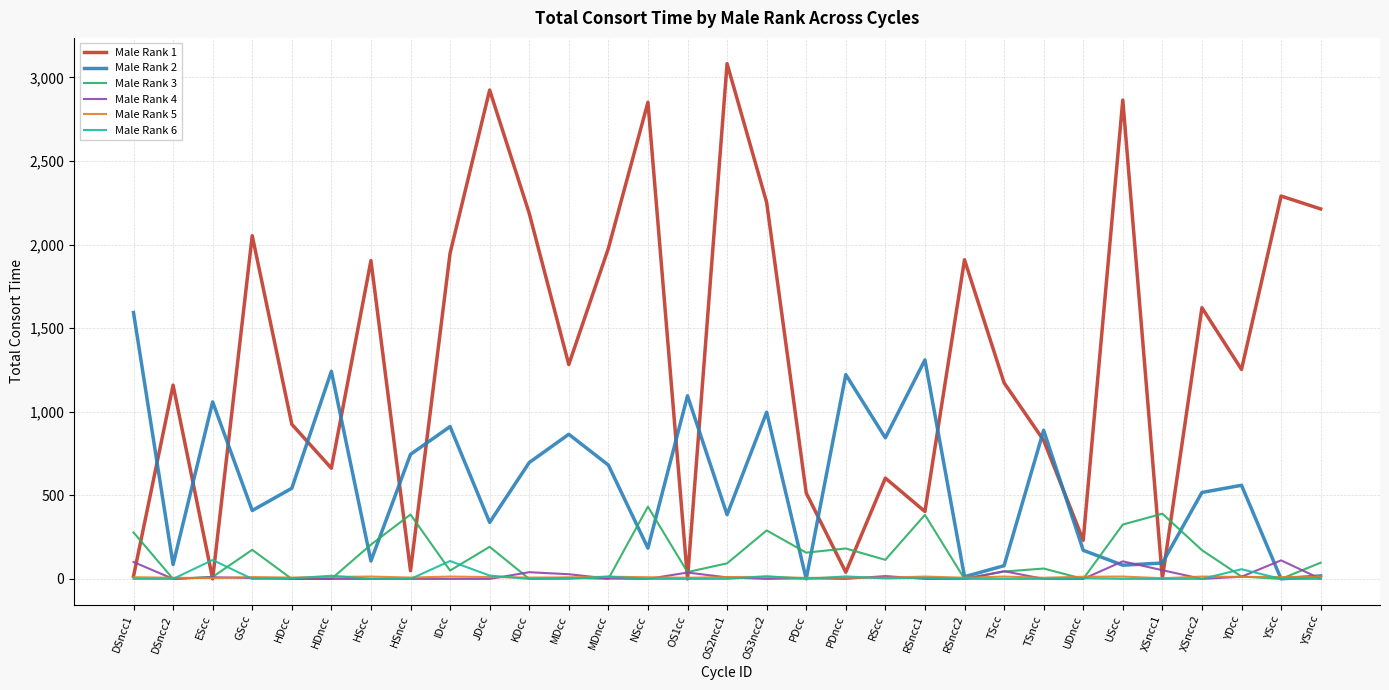

Which series has the widest spread of values?

Male Rank 1